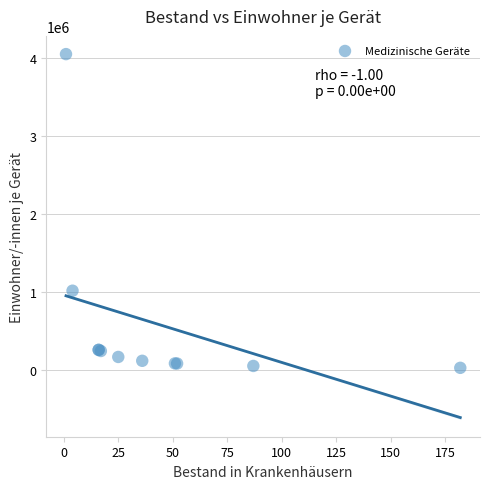

What Y value in the scatter plot is closest to 2038777?

1013818.5